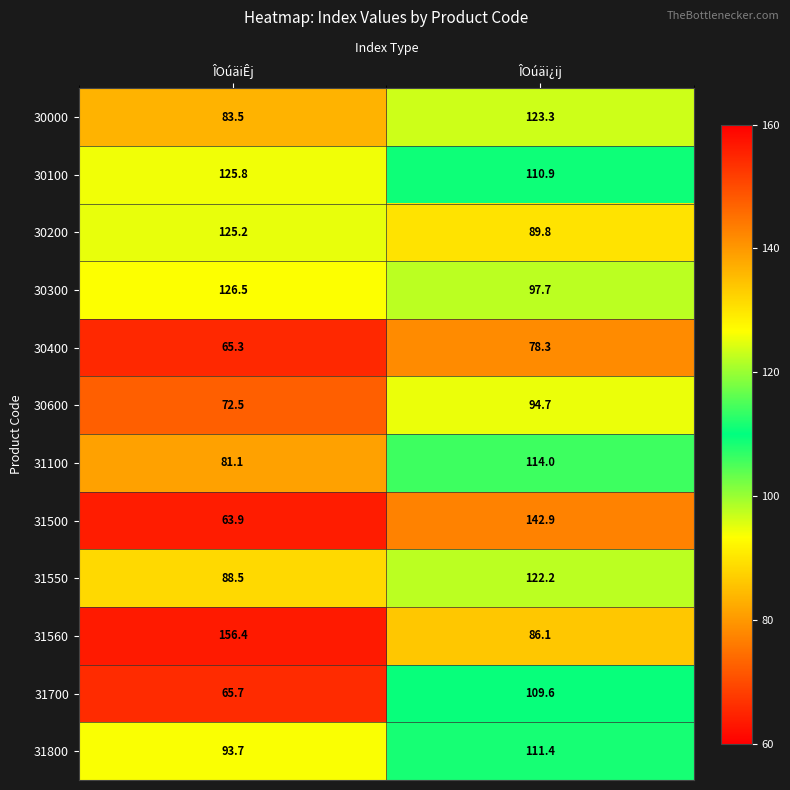

Which series changed the most between ÎOúäiÊj and ÎOúäi¿ij?

31500